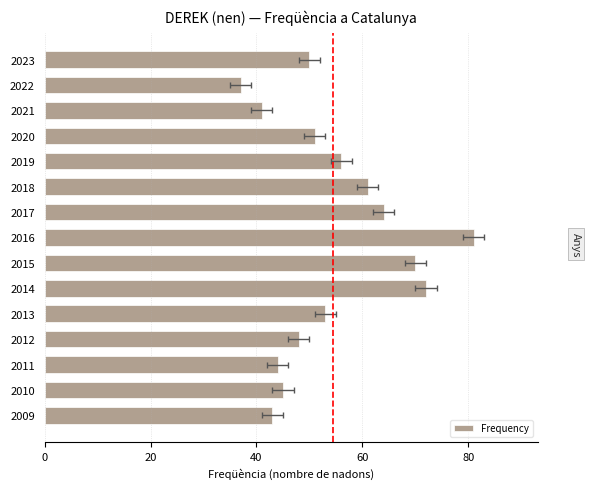

The chart shows a value of 76 at 2010. True or false?

False